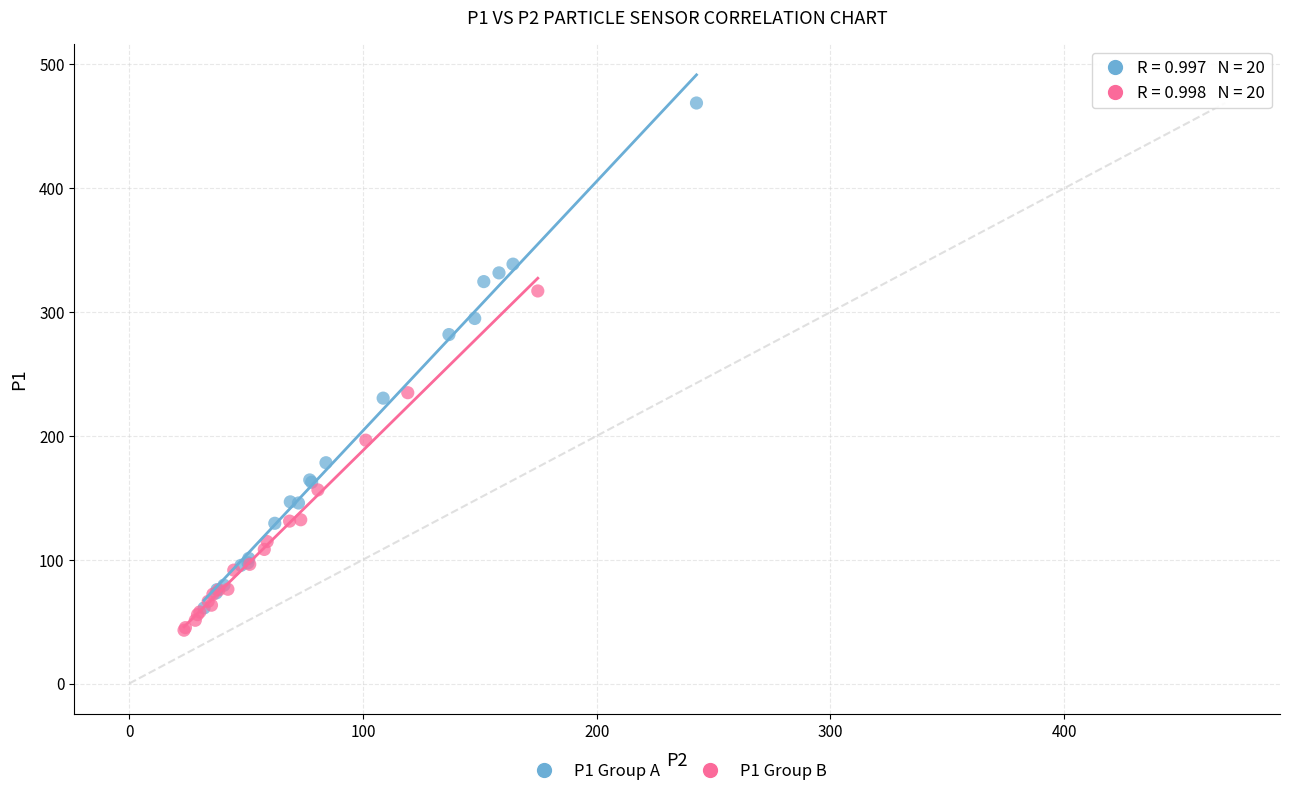

Which series contains the highest Y value?

P1 Group A